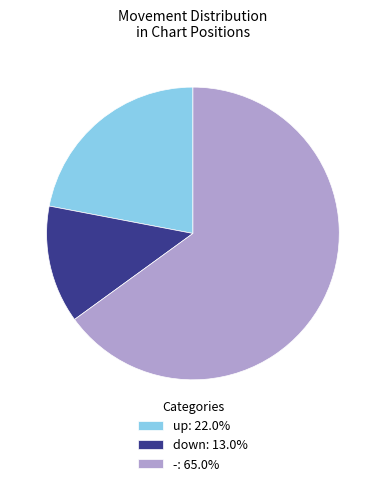

Between - and down, which is larger?

-